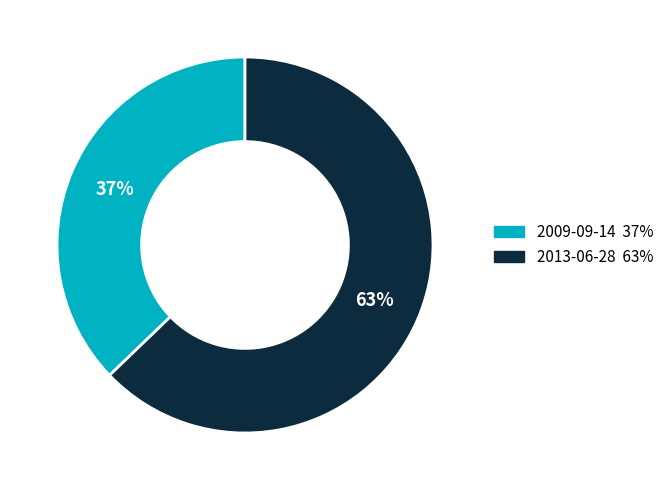

To the nearest percent, what is the difference between the largest and smallest slice percentages?

26%